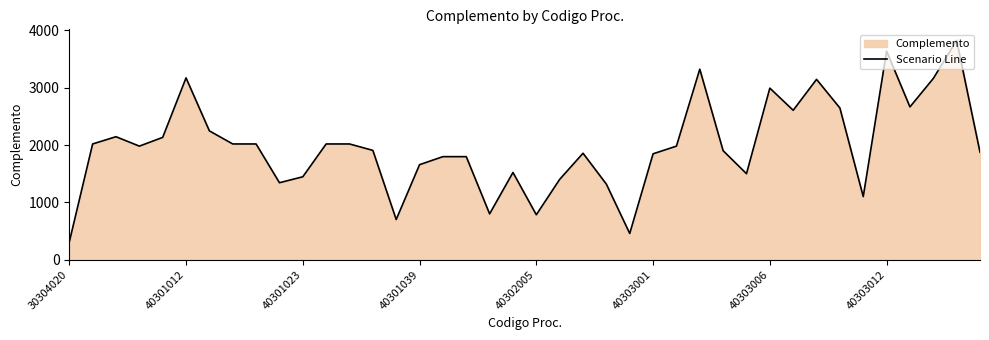

What value does the data have at 40303012?

3636.1